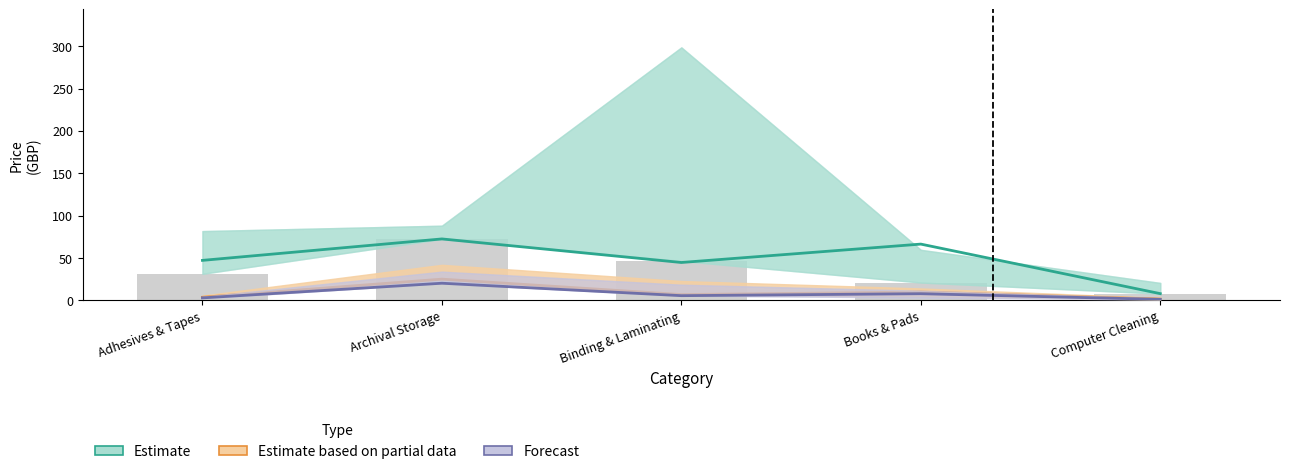

Which series has the largest total across all categories?

Estimate